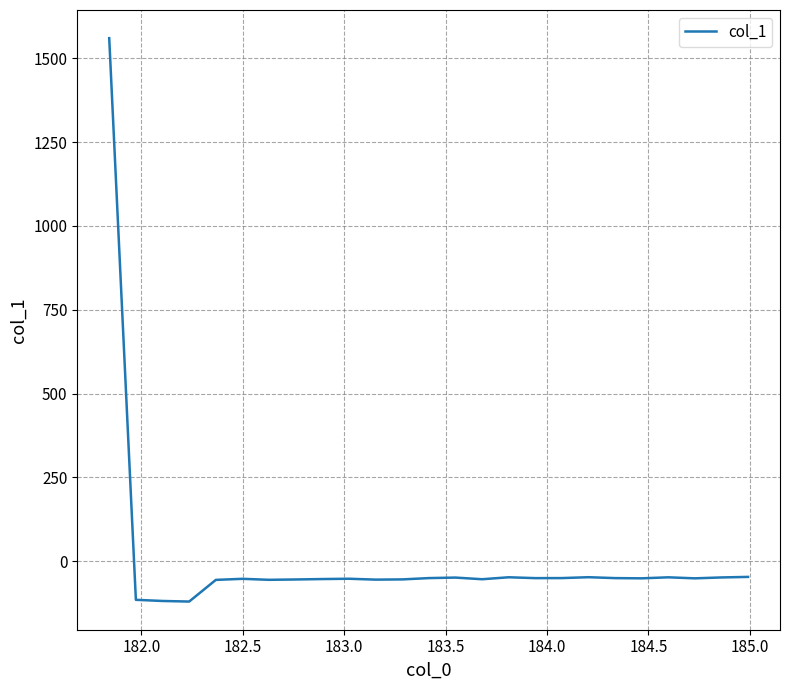

What is the minimum value shown in the chart?

-120.9